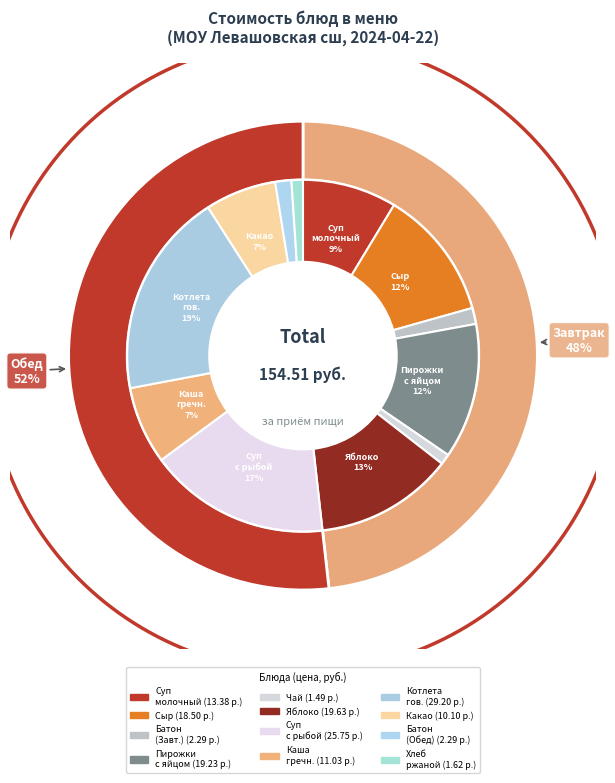

Rank the categories by value from highest to lowest.

КОТЛЕТА ИЗ ГОВЯДИНЫ, СУП КАРТОФЕЛЬНЫЙ С РЫБОЙ, ЯБЛОКО, ПИРОЖКИ С ЯЙЦОМ, СЫР (ПОРЦИЯМИ), СУП МОЛОЧНЫЙ С МАКАРОННЫМИ ИЗДЕЛИЯМИ, КАША ГРЕЧНЕВАЯ РАССЫПЧАТАЯ, КАКАО ВИТАМИНИЗИРОВАННЫЙ, БАТОН НАРЕЗНОЙ (Завтрак), БАТОН НАРЕЗНОЙ (Обед), ХЛЕБ РЖАНОЙ, ЧАЙ С САХАРОМ